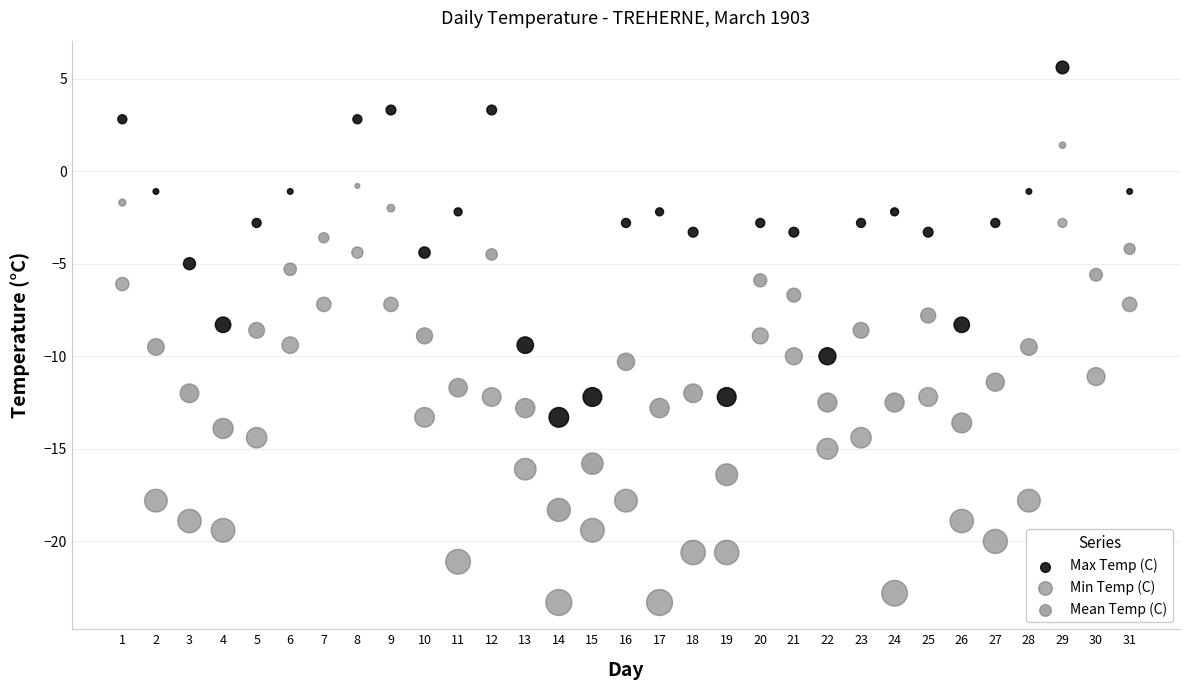

Which series has the largest Y range (max minus min)?

Min Temp (C)